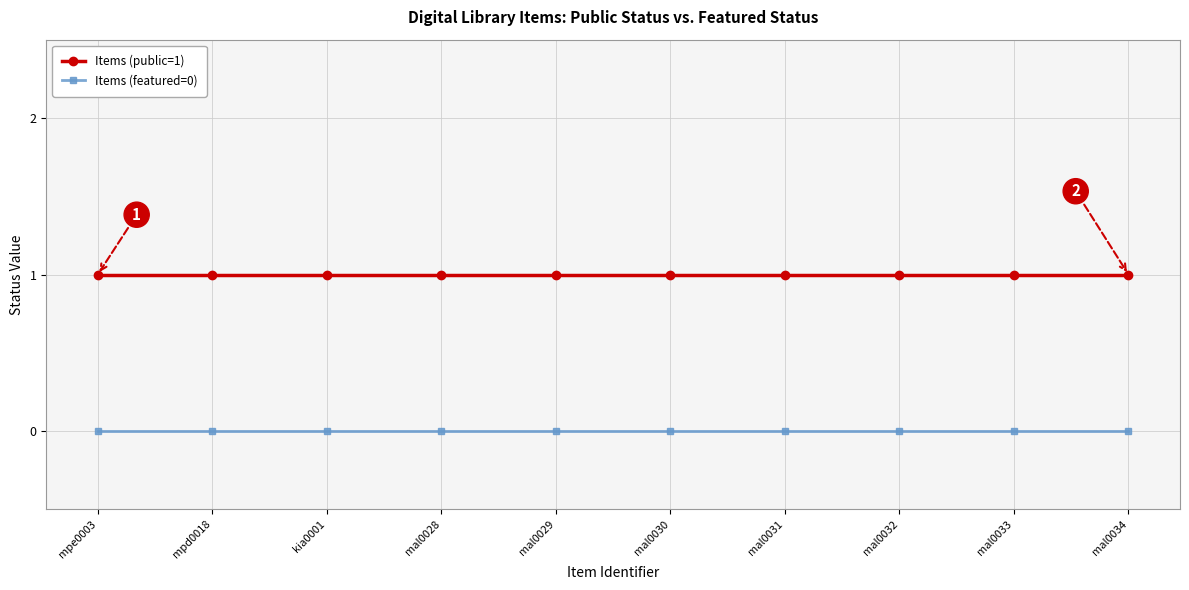

Rank the series by their average value, from highest to lowest.

Items (public=1), Items (featured=0)